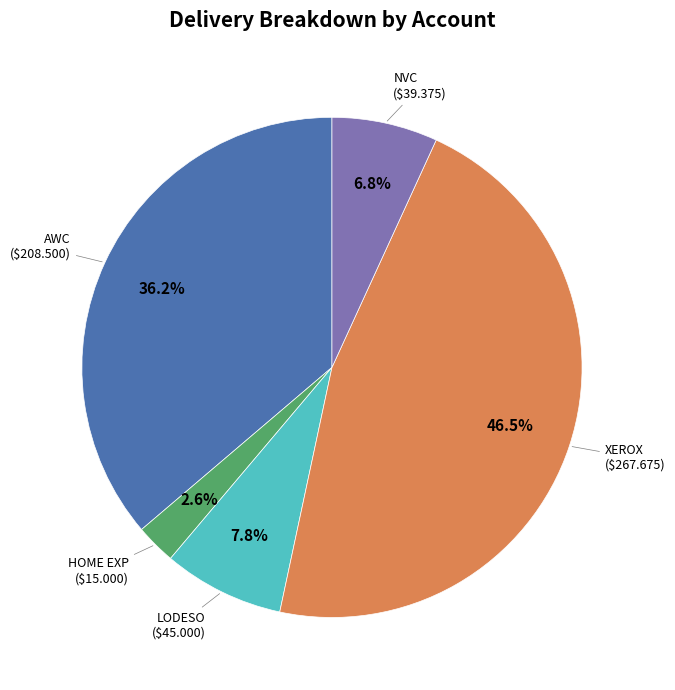

Does any single category account for the majority?

No